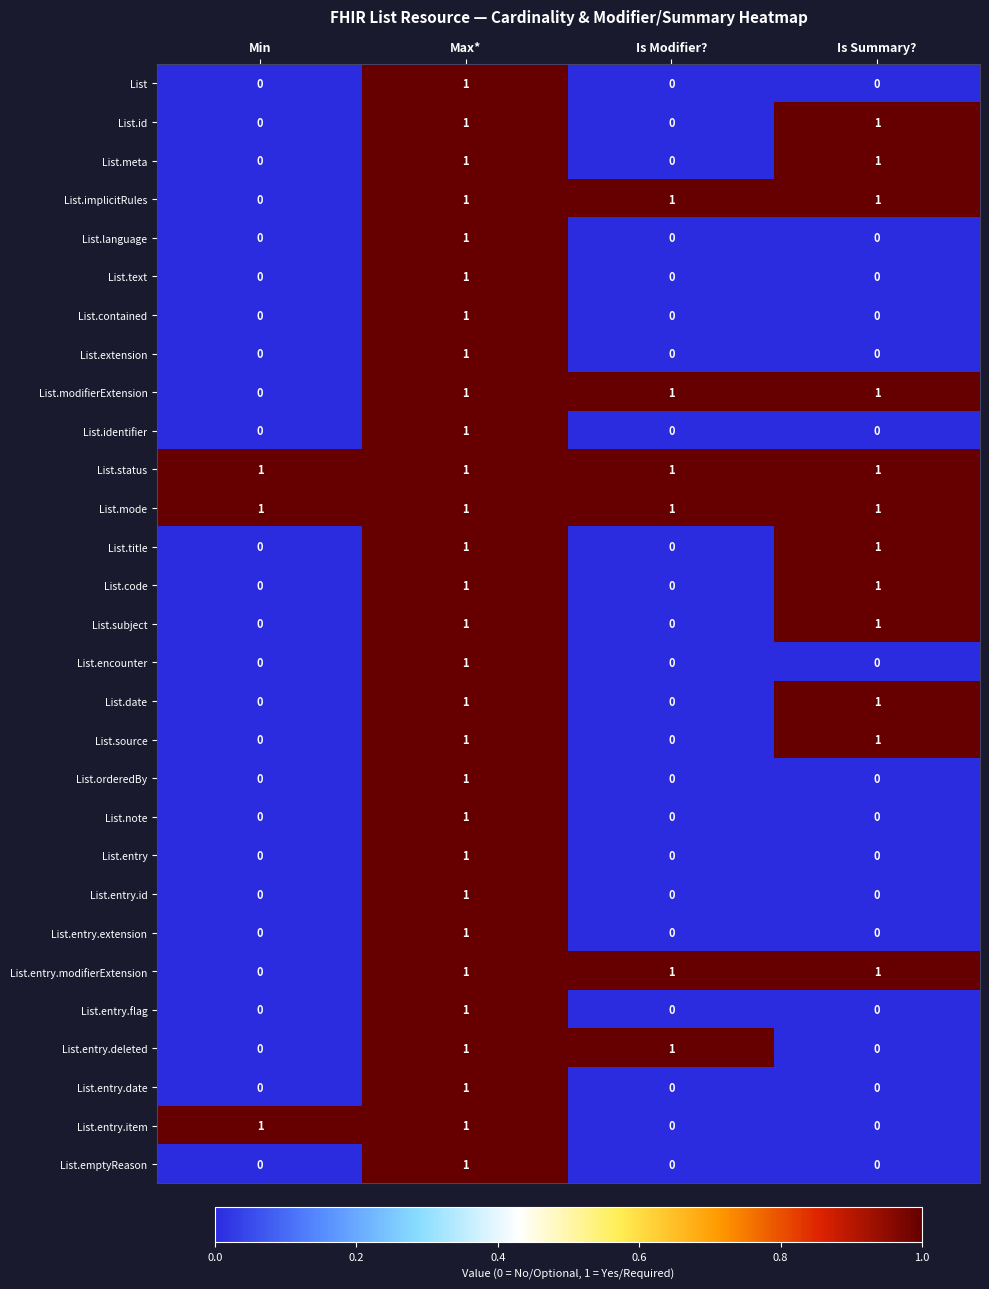

At which category is the sum across all series the highest?

Max*